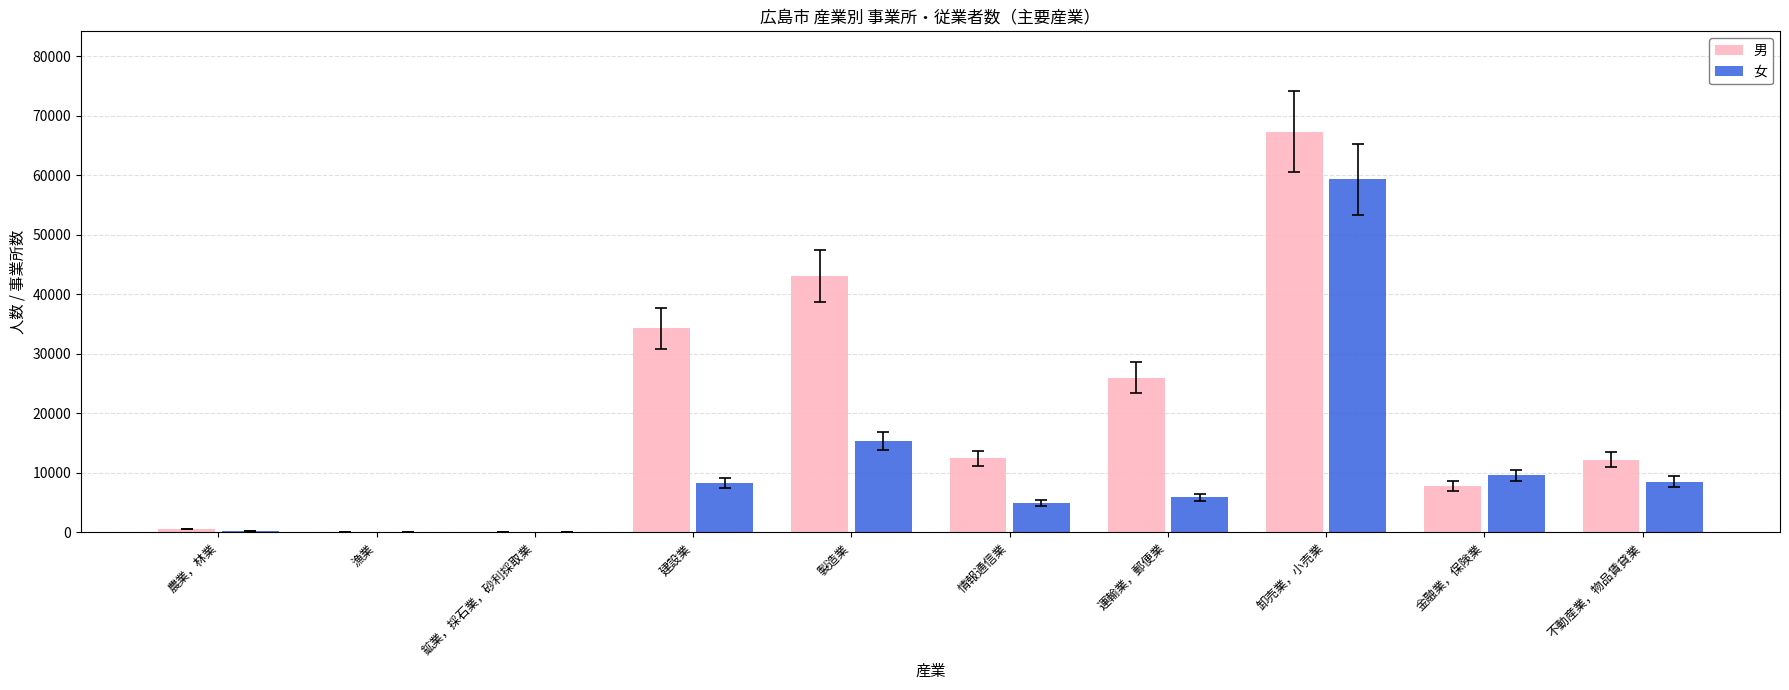

The value of 男 at 運輸業，郵便業 is 26014. True or false?

True